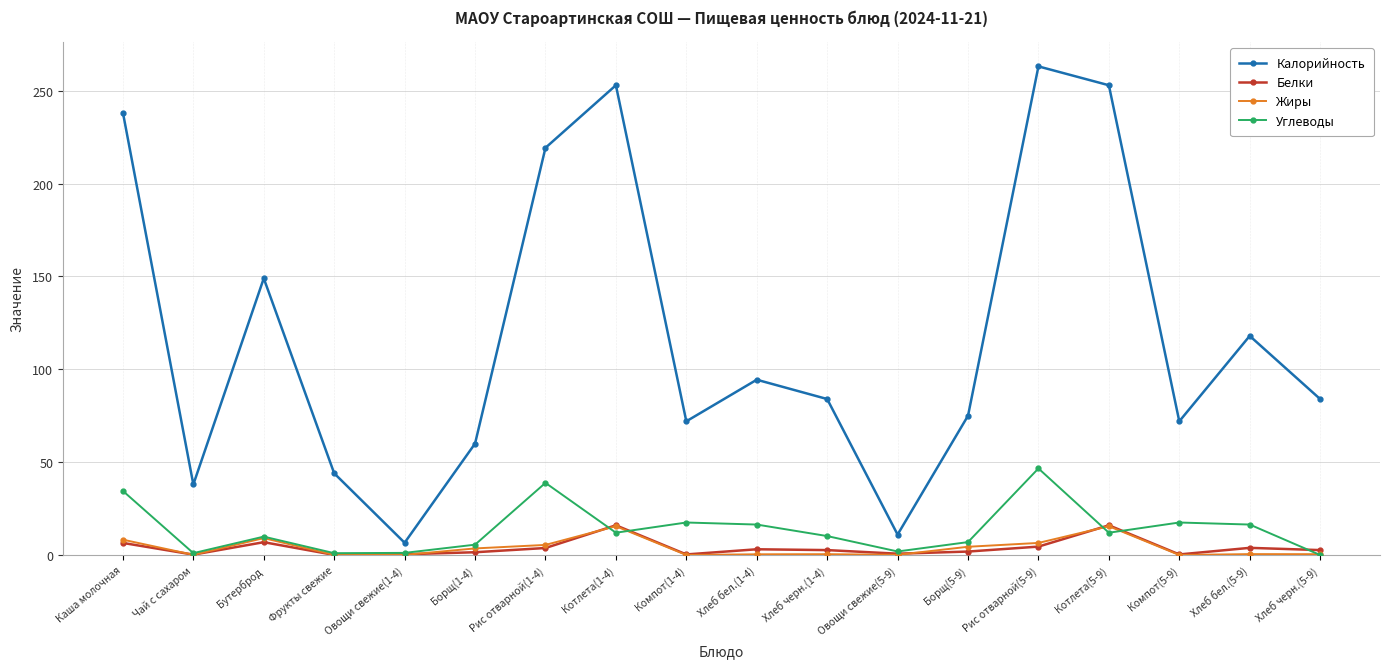

The Углеводы series shows 20.3 at Котлета(1-4). True or false?

False